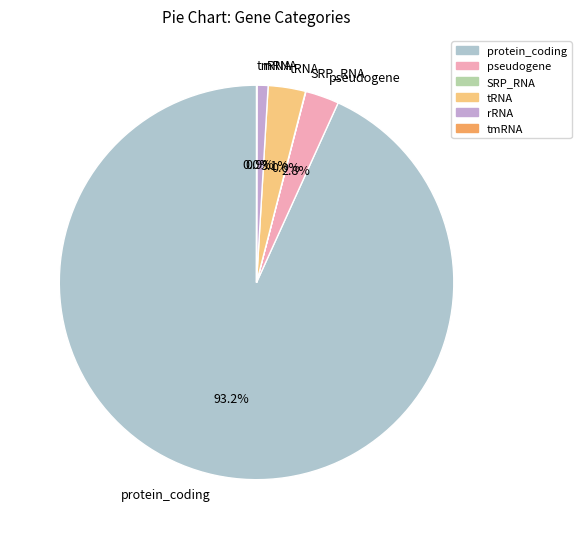

Which slice is the largest?

protein_coding